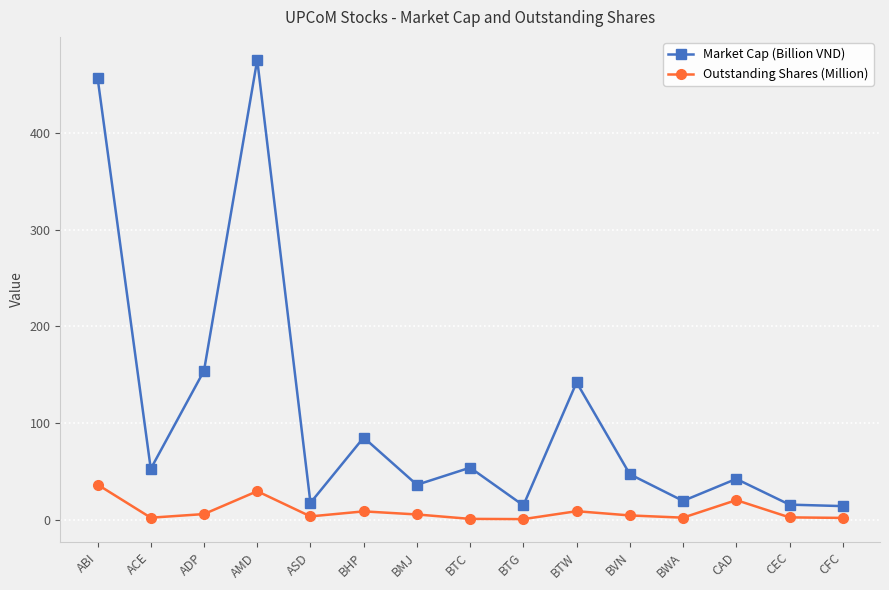

What position from the right is CEC?

2